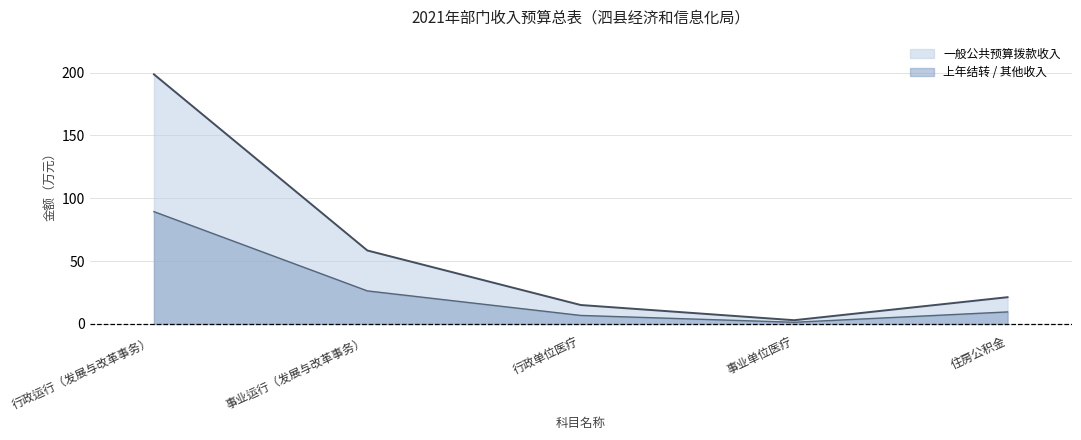

How many distinct data groups are displayed?

2